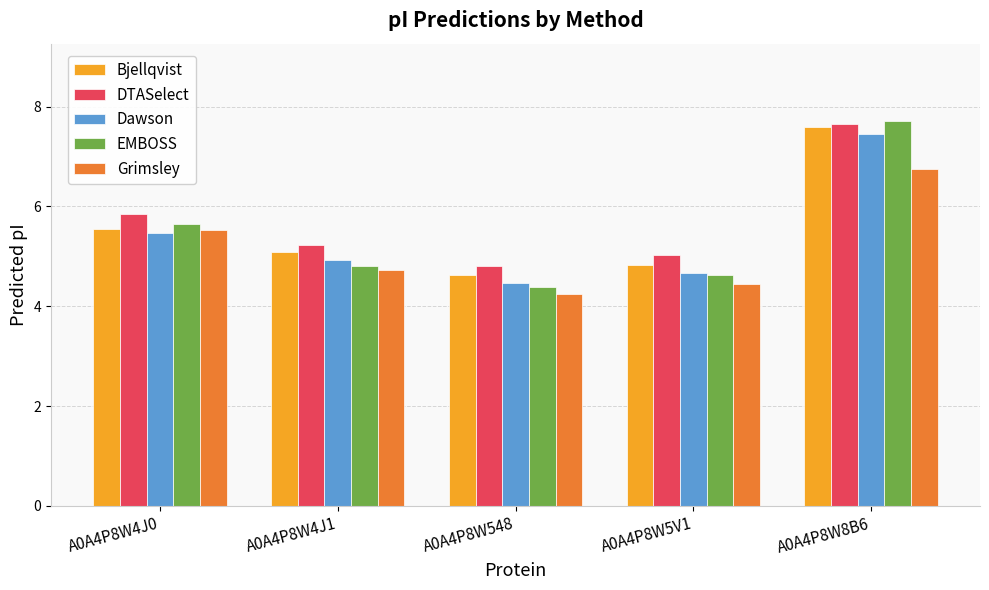

What is the label of the 1st bar from the left?

A0A4P8W4J0